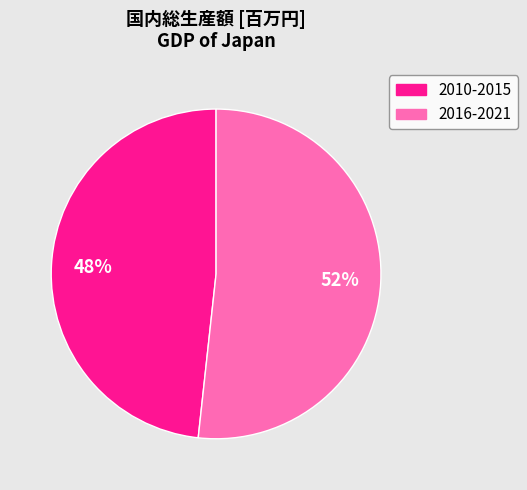

Is there a majority slice in this chart?

Yes